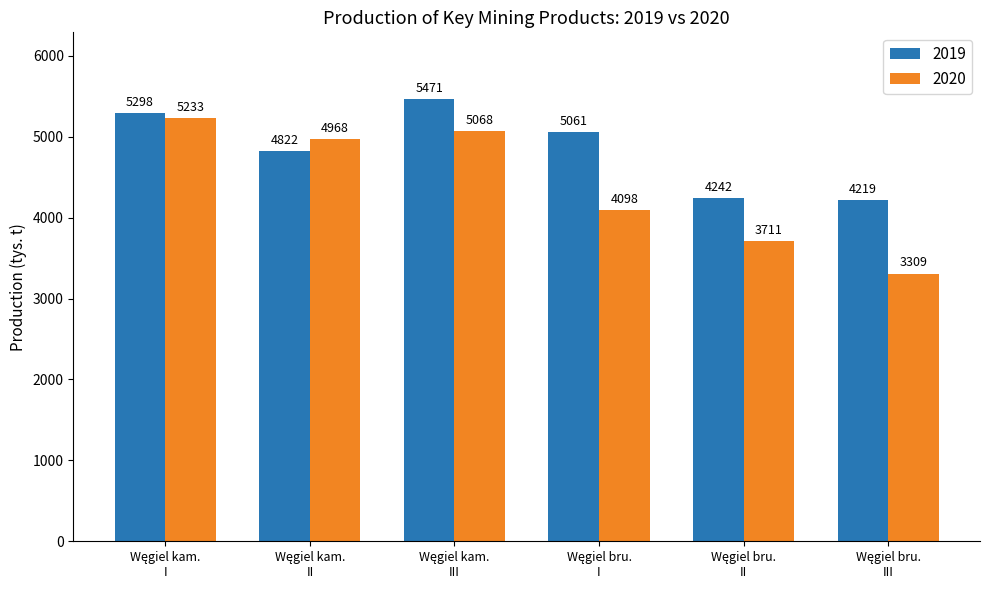

What is the sum of all 2020 values?

26387